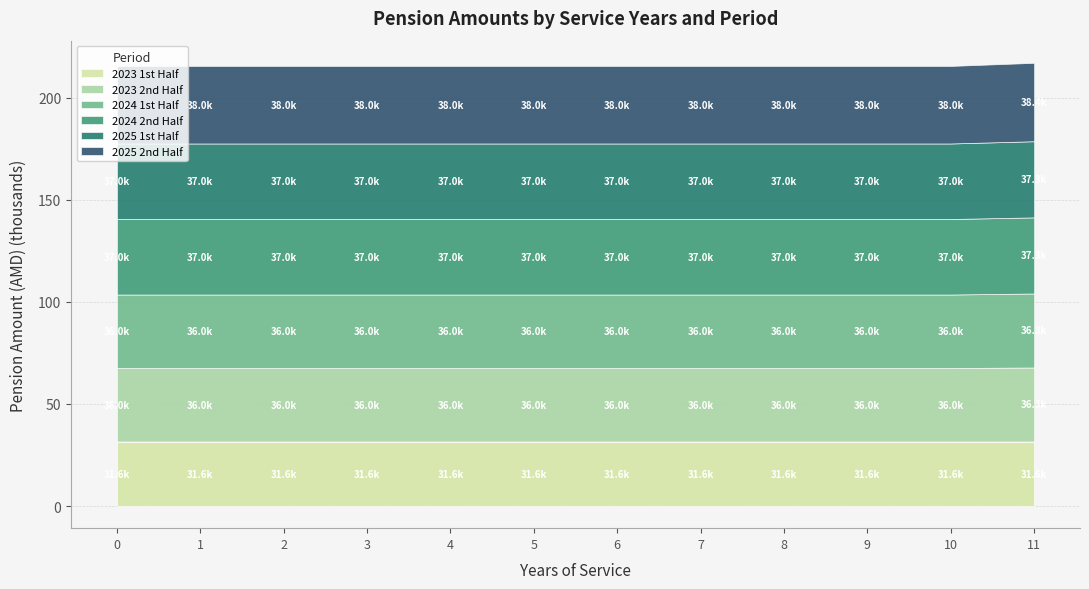

What is the value of the 2024 2nd Half point at the 3rd from the left?

37000